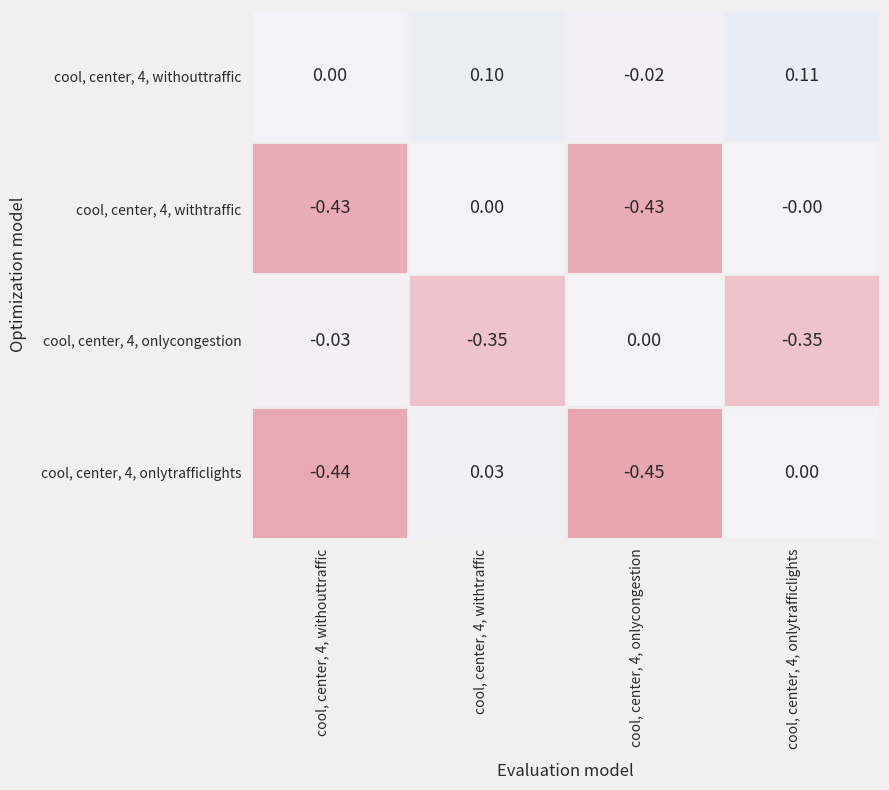

Is the value of cool, center, 4, onlytrafficlights at cool, center, 4, onlytrafficlights greater than the value of cool, center, 4, withtraffic at cool, center, 4, onlycongestion?

Yes